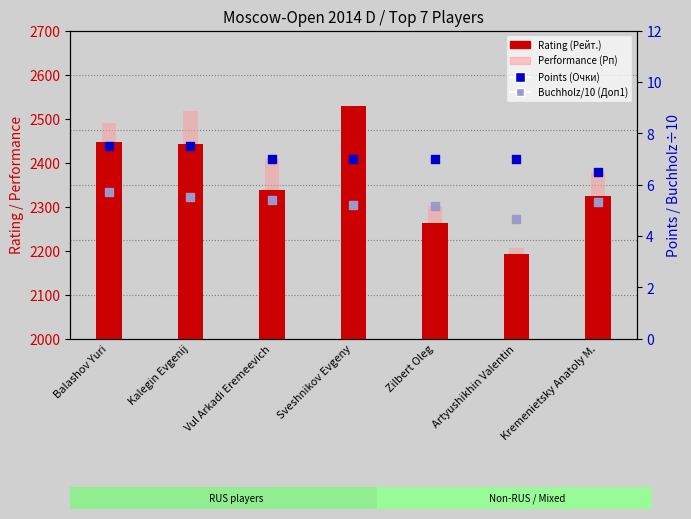

Which series has the widest spread of Y values?

Rating (Рейт.)